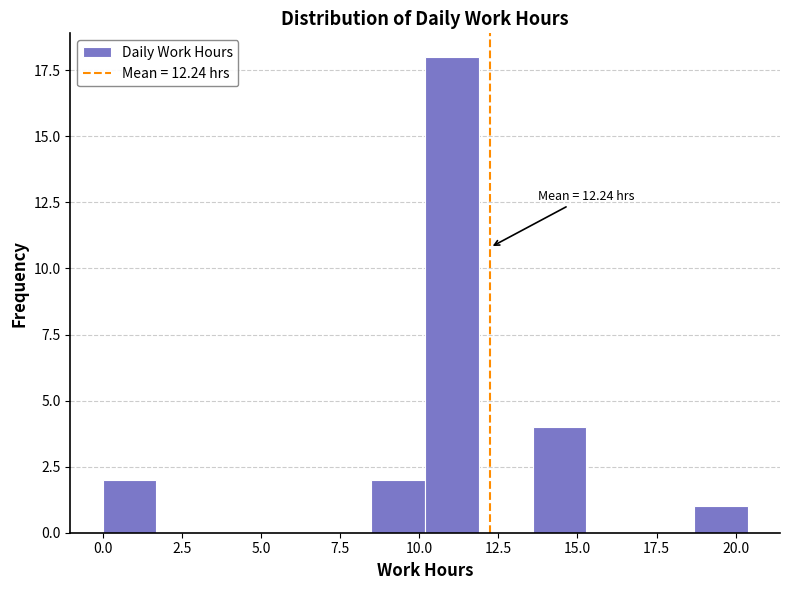

Read against the x-axis, roughly where is the centre of the tallest bar?

11.0